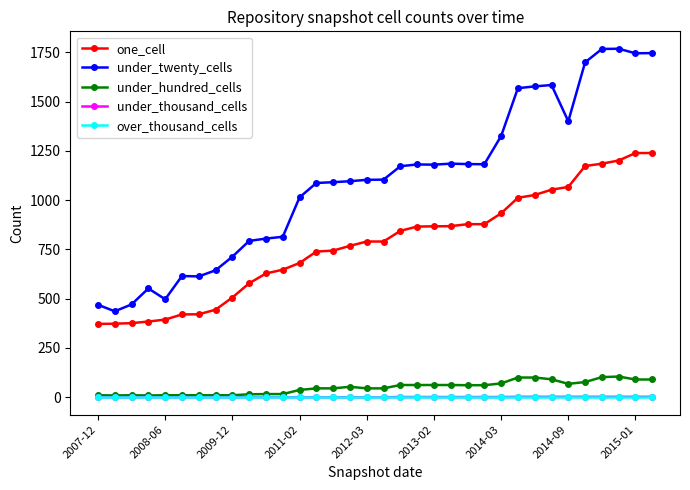

True or false: under_twenty_cells and under_thousand_cells cross at least once.

False